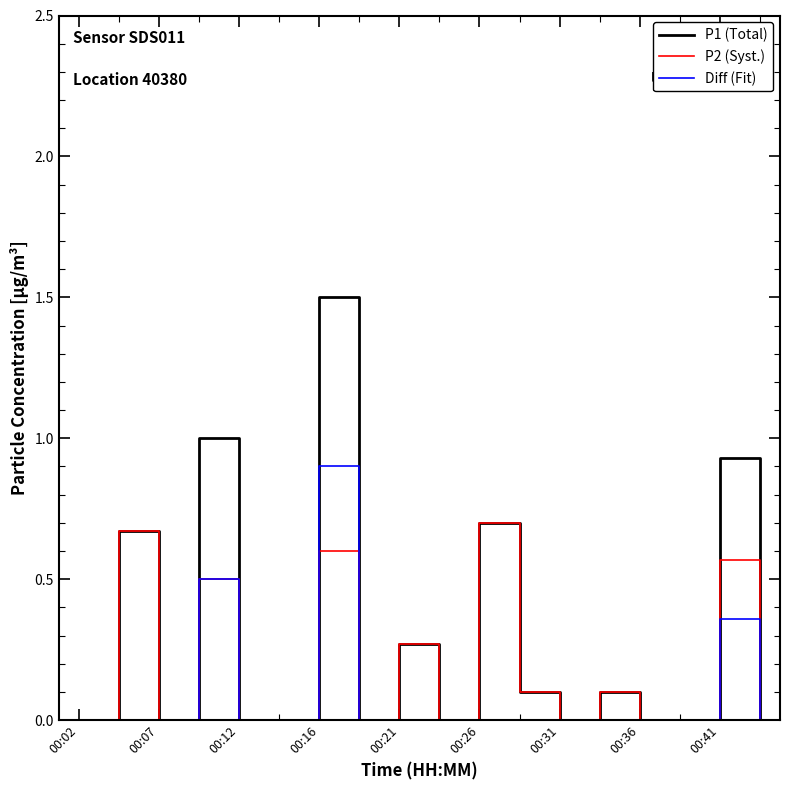

Which series has the widest spread of values?

P1 (Total)